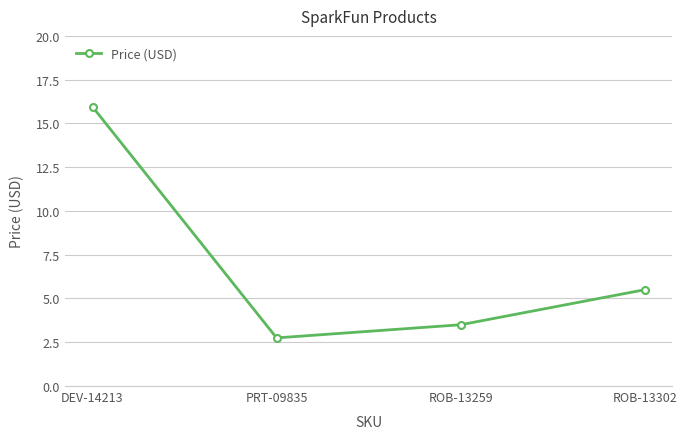

True or false: the data shows 5.5 at ROB-13302.

True